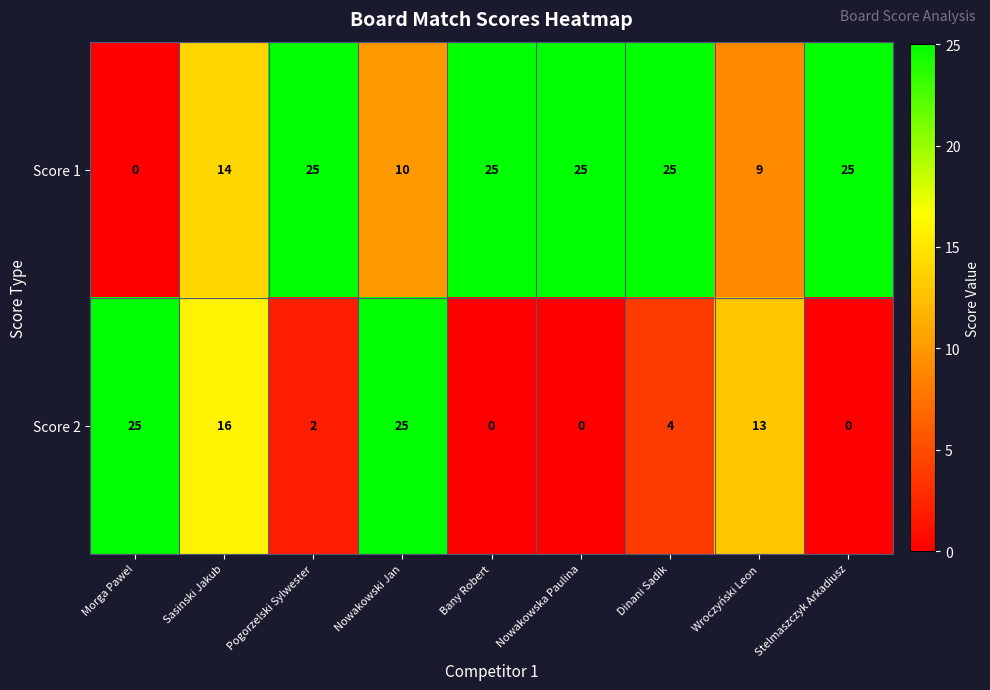

Reading left to right, list all the values displayed in this chart.

Score 1: Morga Pawel=0	Sasinski Jakub=14	Pogorzelski Sylwester=25	Nowakowski Jan=10	Bany Robert=25	Nowakowska Paulina=25	Dinani Sadik=25	Wroczyński Leon=9	Stelmaszczyk Arkadiusz=25
Score 2: Morga Pawel=25	Sasinski Jakub=16	Pogorzelski Sylwester=2	Nowakowski Jan=25	Bany Robert=0	Nowakowska Paulina=0	Dinani Sadik=4	Wroczyński Leon=13	Stelmaszczyk Arkadiusz=0